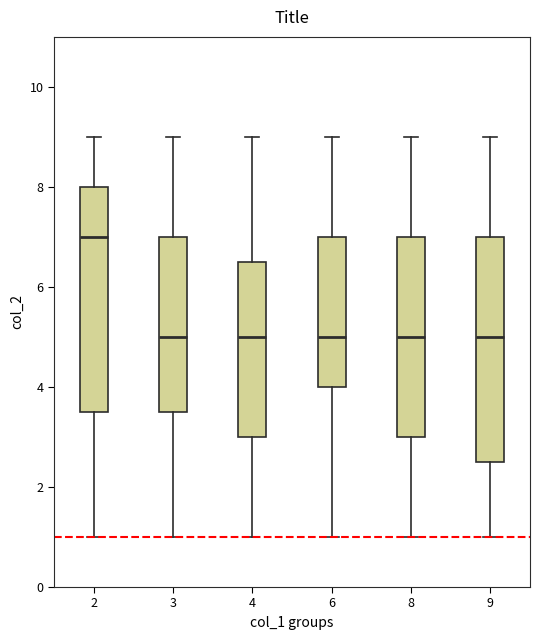

Reading left to right, read every box against the y-axis: the position of its median line, the range the box covers, and the ends of its whiskers. The values are not printed on the chart, so give them approximately, as read against the axis.

2: median 7.0, box 3.6 to 8.0, whiskers 1.0 to 9.0
3: median 5.0, box 3.6 to 7.0, whiskers 1.0 to 9.0
4: median 5.0, box 3.0 to 6.6, whiskers 1.0 to 9.0
6: median 5.0, box 4.0 to 7.0, whiskers 1.0 to 9.0
8: median 5.0, box 3.0 to 7.0, whiskers 1.0 to 9.0
9: median 5.0, box 2.6 to 7.0, whiskers 1.0 to 9.0